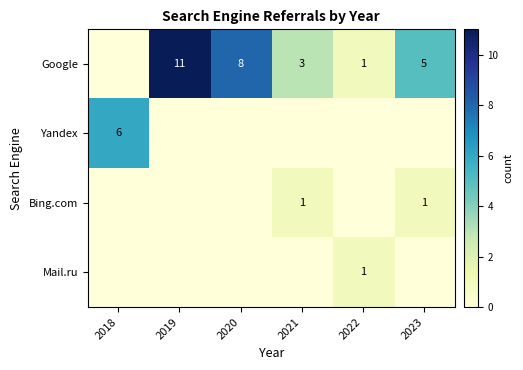

At how many categories does at least one series exceed 7?

2